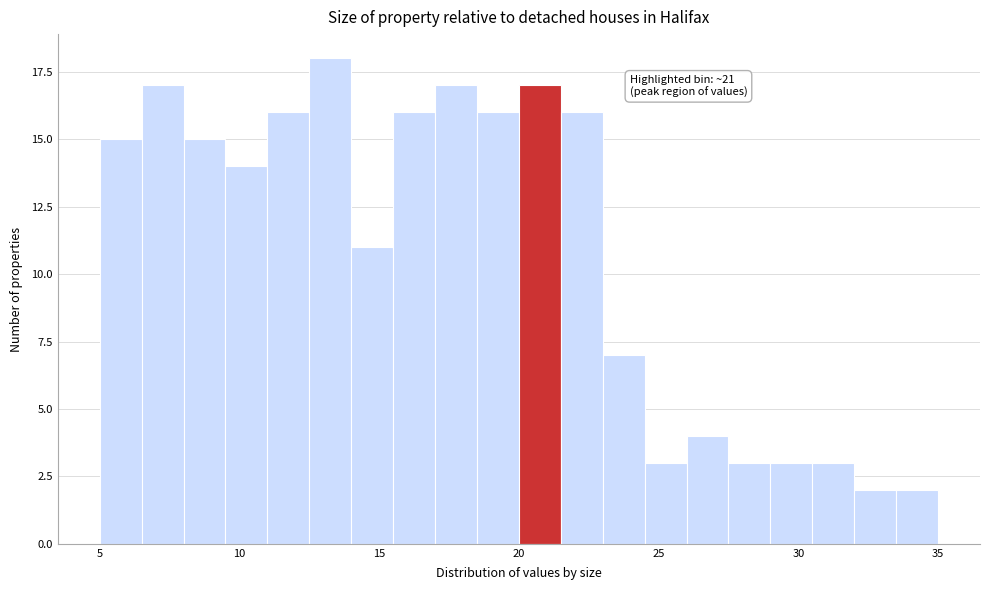

Around what value on the x-axis is the tallest bar? Give the approximate position of its centre, as read against the axis.

13.5